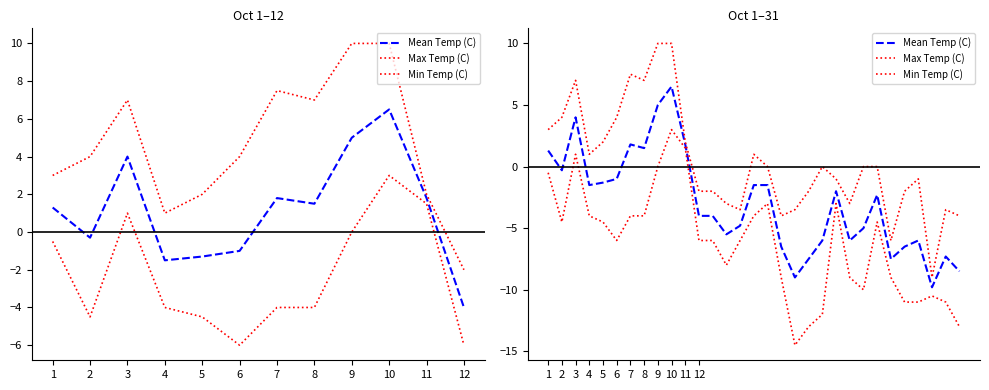

Which series has the largest range (max minus min)?

Max Temp (C)